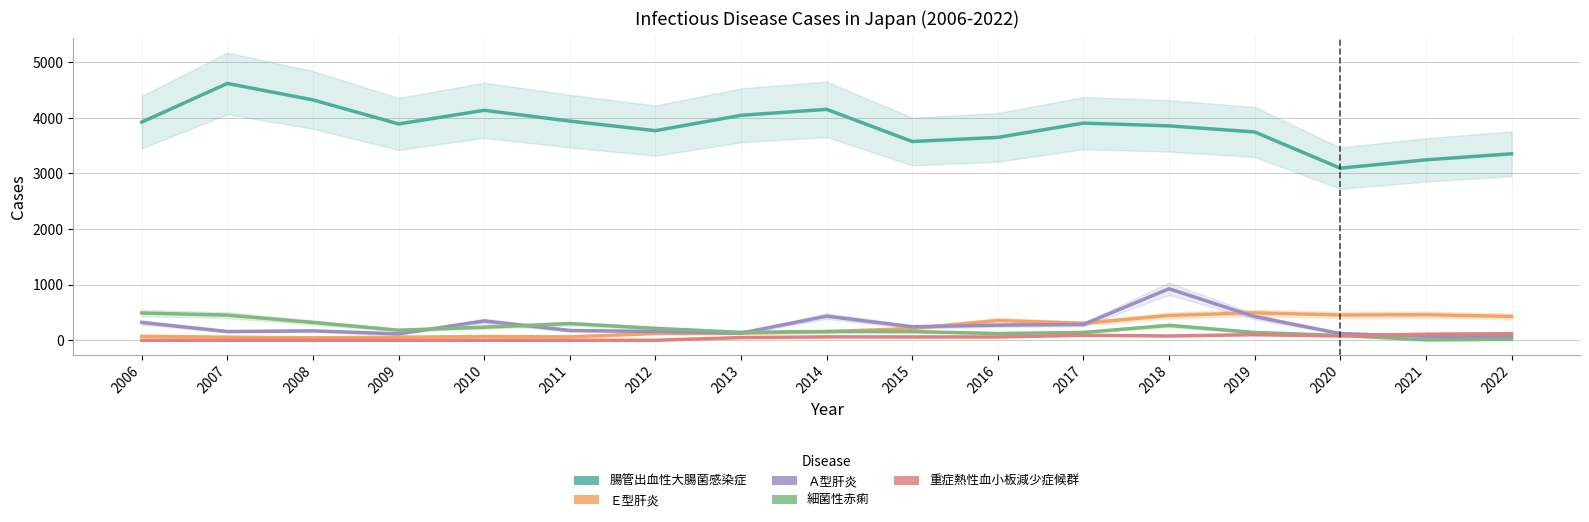

How many lines are shown in the chart?

5